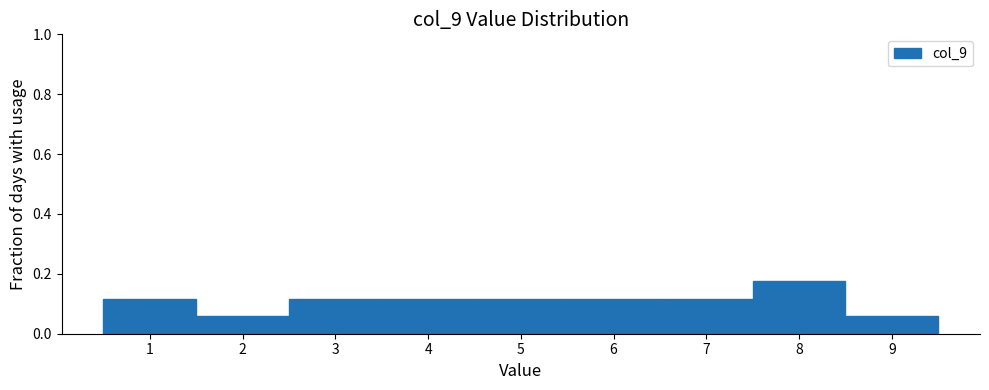

Which range on the x-axis has the tallest bar?

7.5 to 8.5